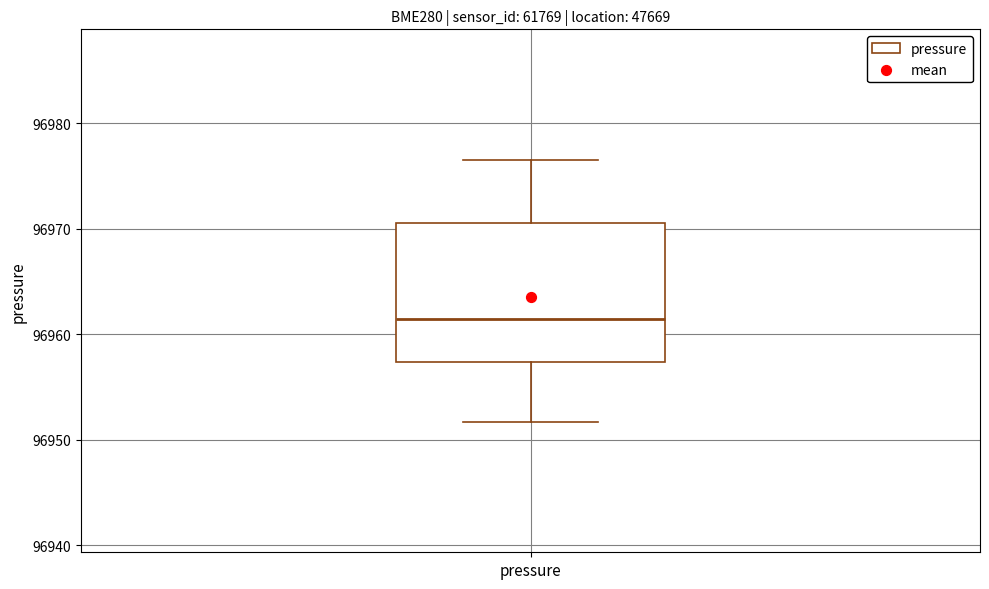

Read this box plot against the y-axis: the position of the median line, the range covered by the box, and the ends of both whiskers. The values are not printed on the chart, so give them approximately, as read against the axis.

median 96961, box 96957 to 96971, whiskers 96952 to 96977